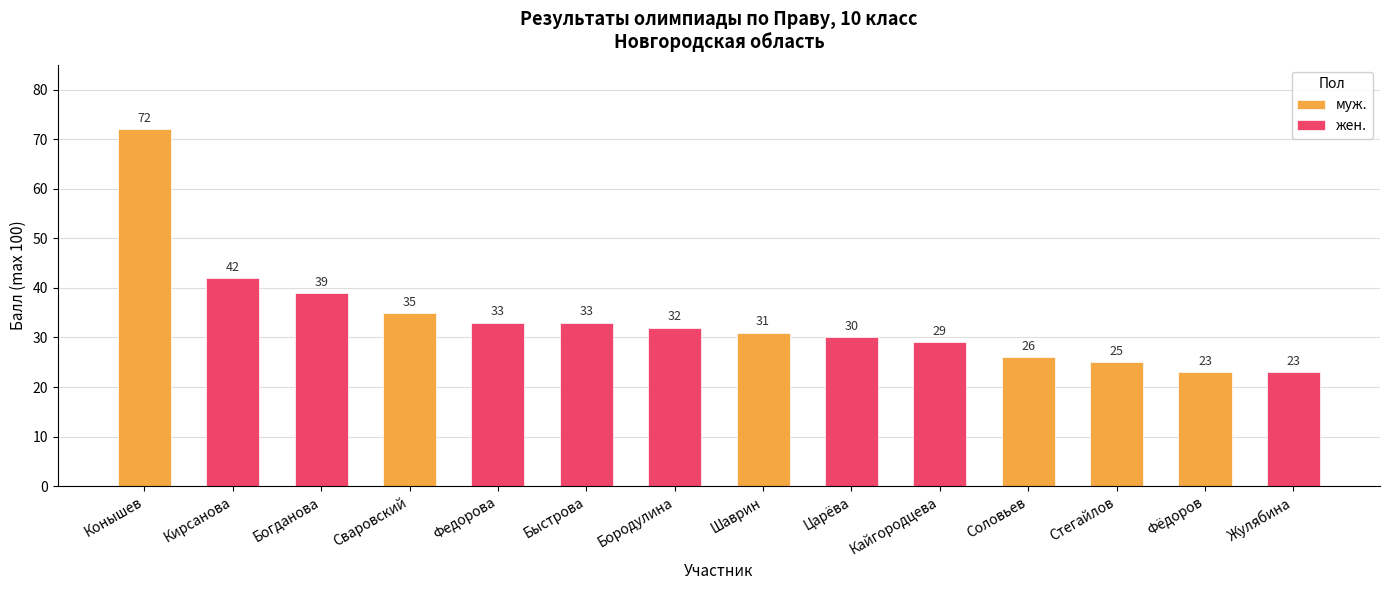

At which label is муж. closest to 47?

Сваровский